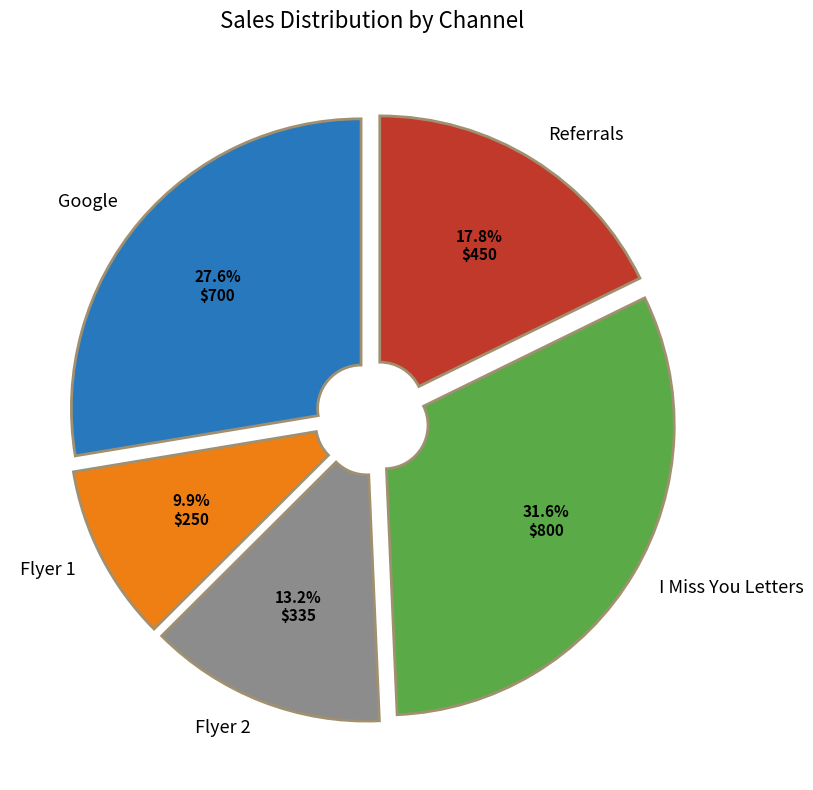

Is there any slice that represents more than half of the pie?

No